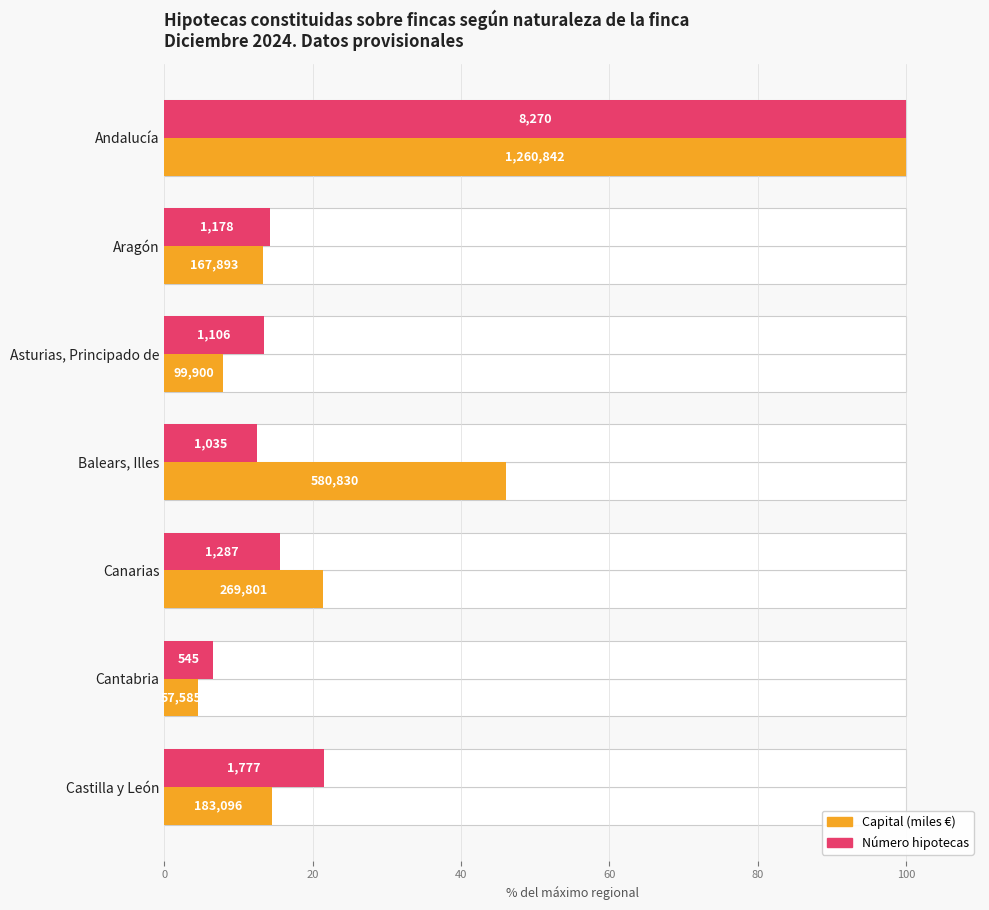

What is the difference between the second highest and minimum values in the Capital (miles €) series?

41.5